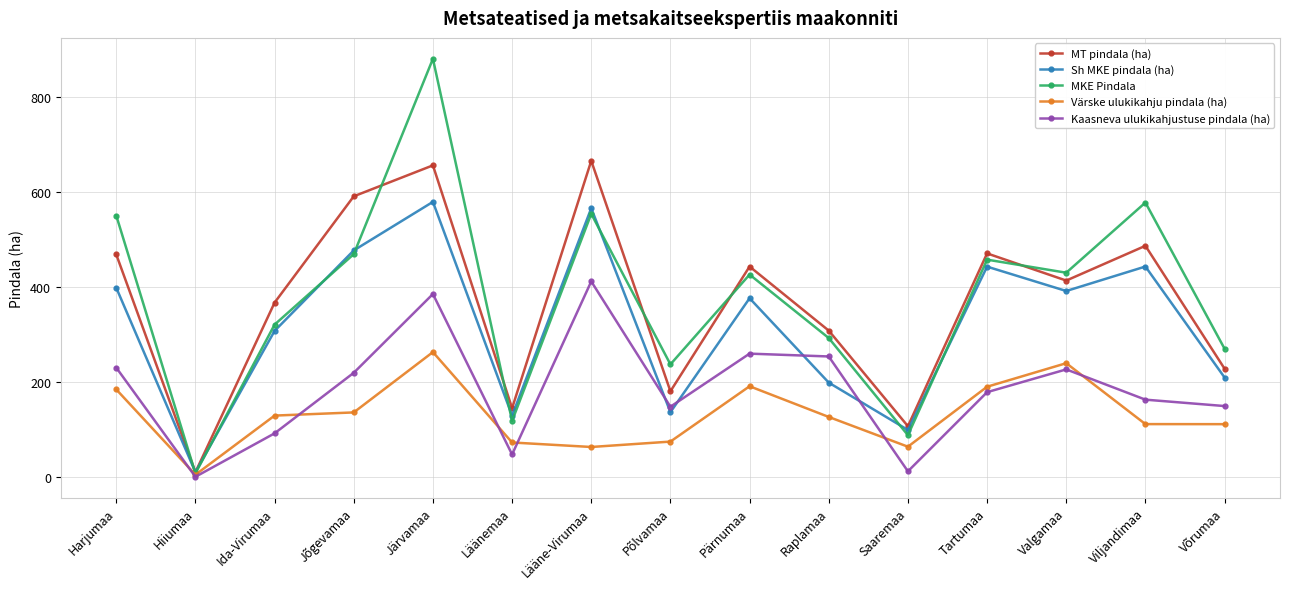

At which category is the sum across all series the highest?

Järvamaa